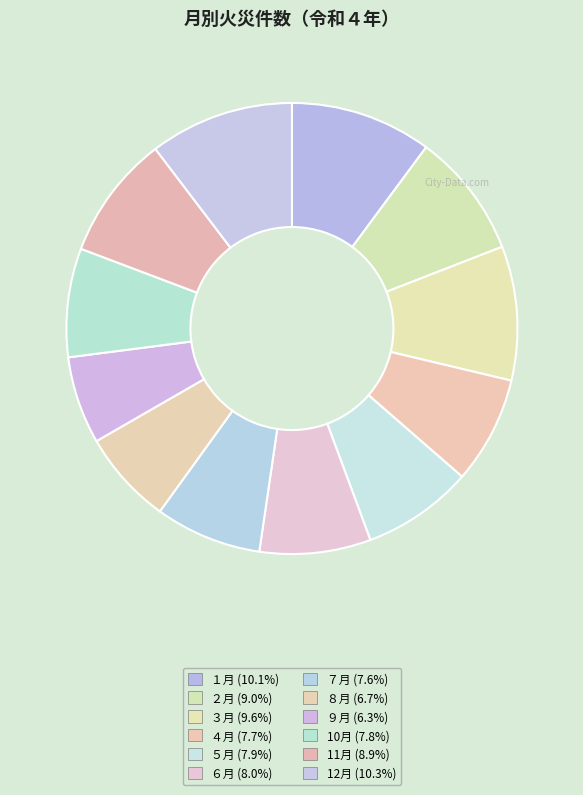

How many slices are in this pie chart?

12